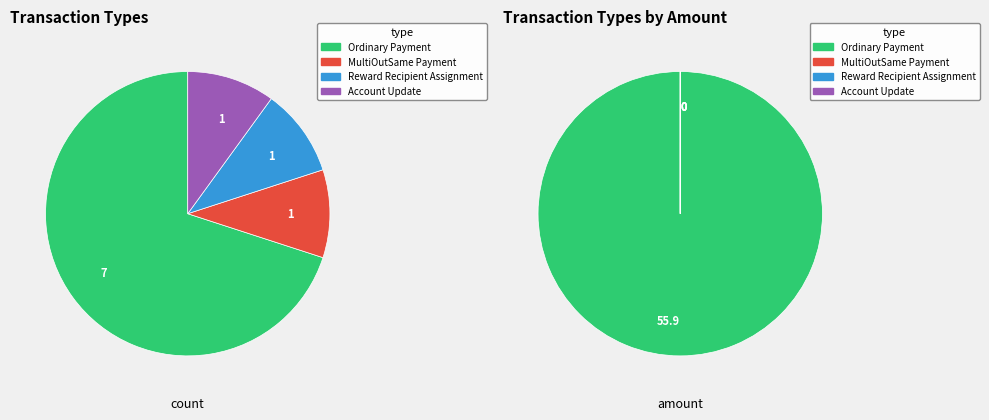

Do MultiOutSame Payment and Ordinary Payment together represent more than half of the pie?

Yes